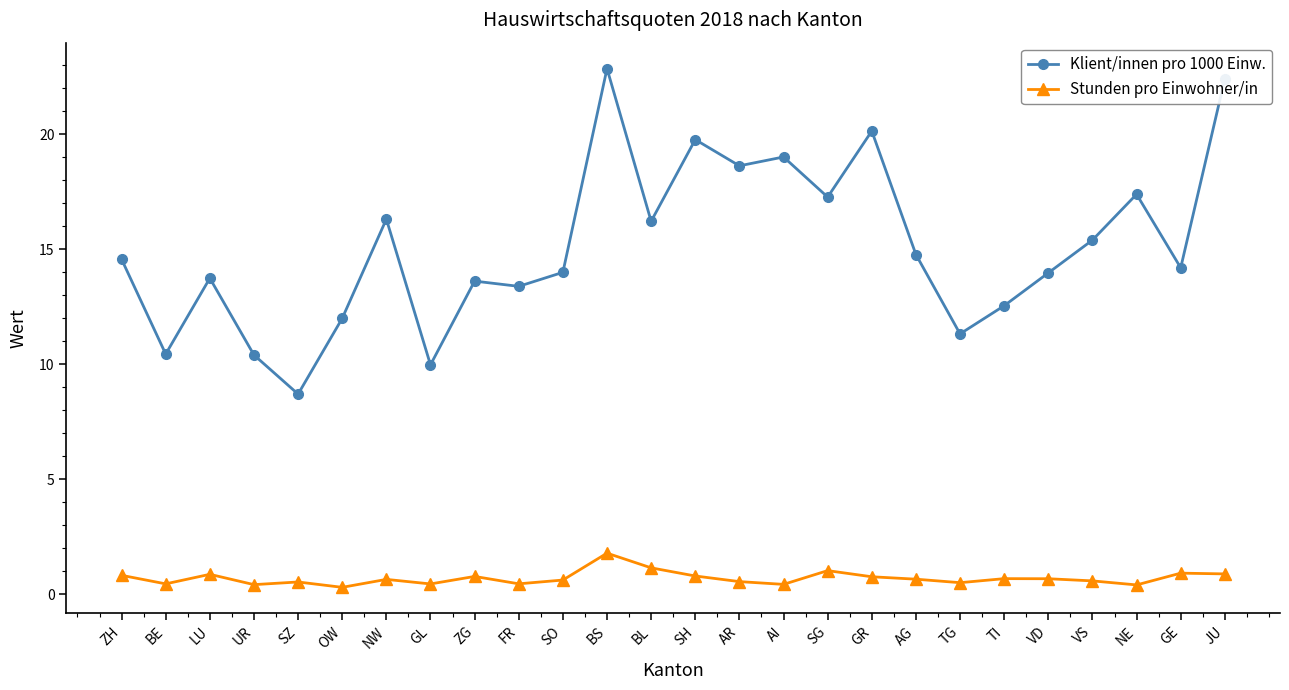

What is the label of the 10th point from the left?

FR